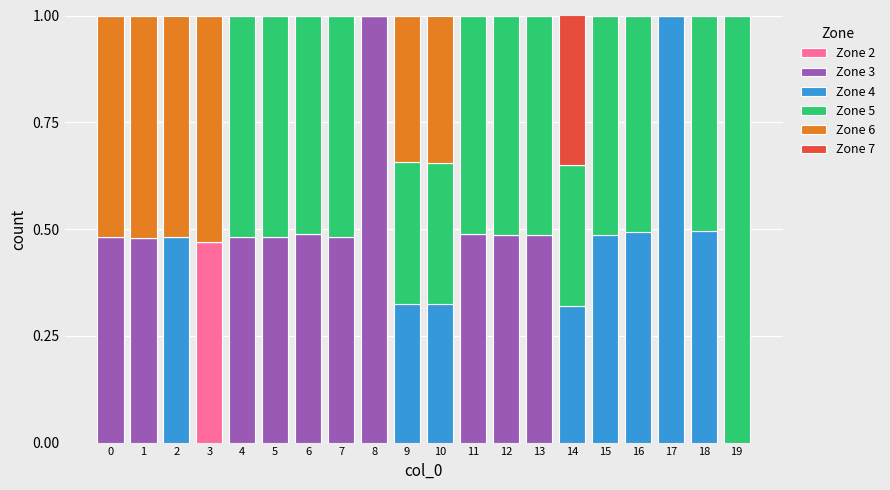

The value of Zone 2 at 0 is 0.0. True or false?

True